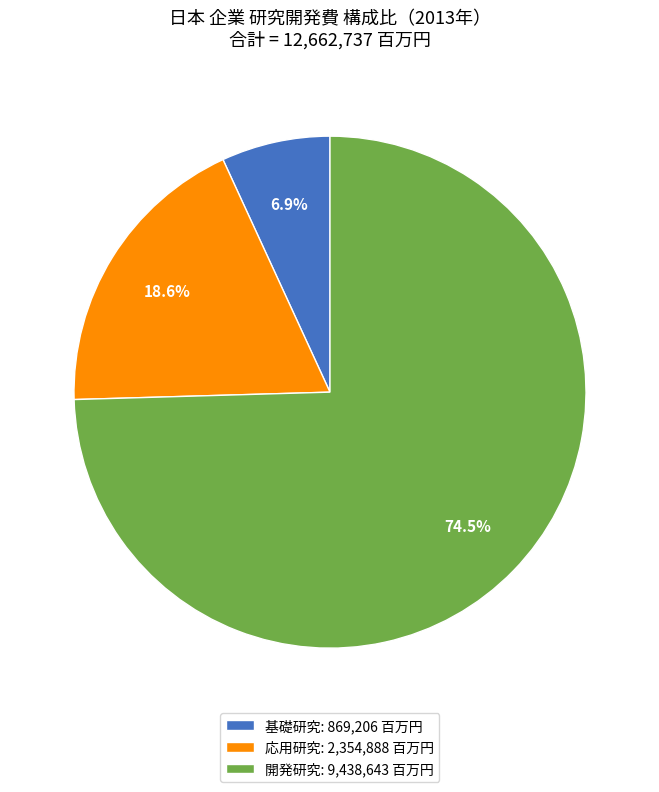

Rank the categories by value from highest to lowest.

開発研究: 9,438,643 百万円, 応用研究: 2,354,888 百万円, 基礎研究: 869,206 百万円